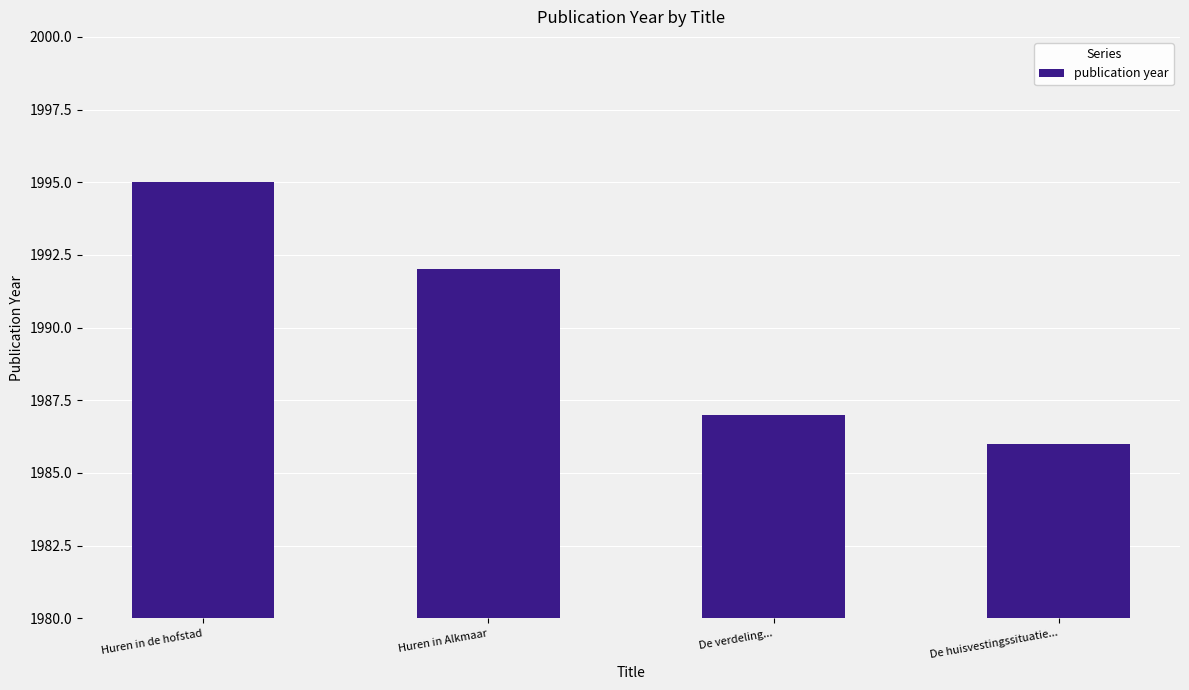

What is the change in value from Huren in de hofstad to De verdeling...?

-8